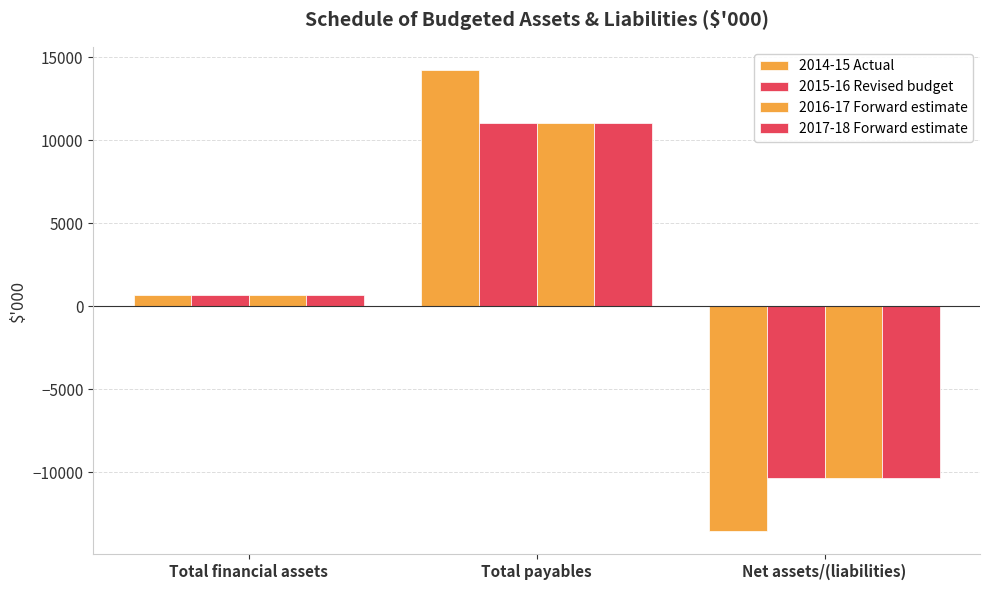

How many distinct data groups are displayed?

4